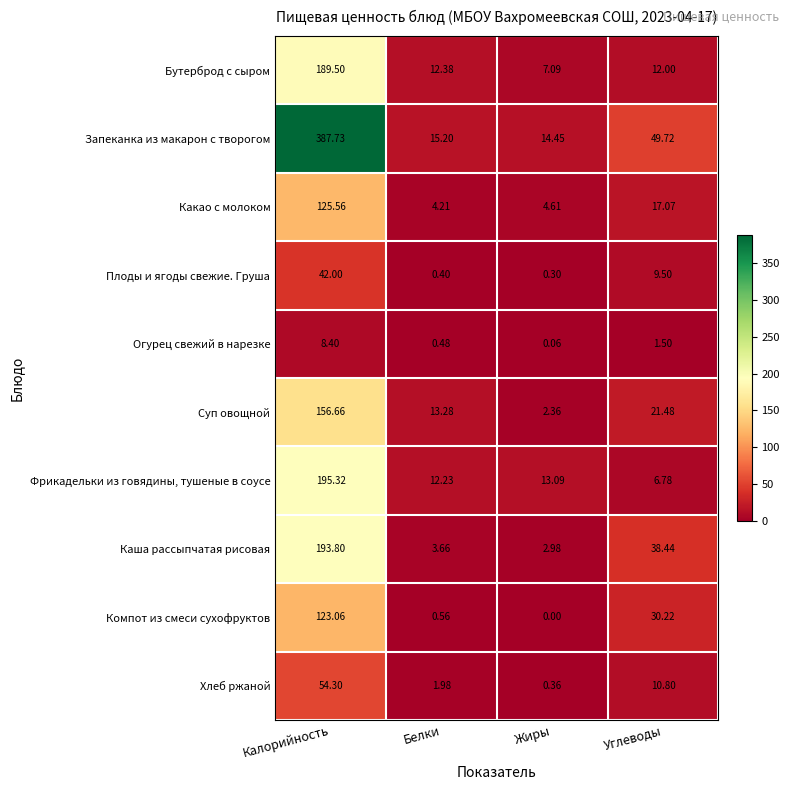

Which series has the widest spread of values?

Запеканка из макарон с творогом